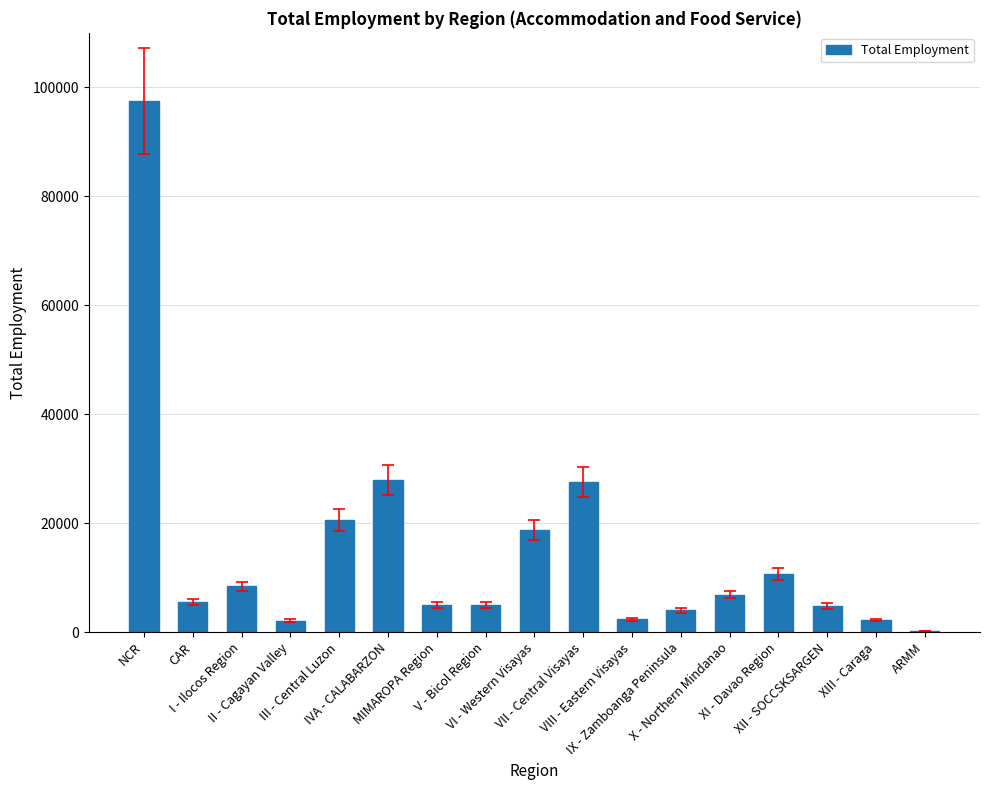

What is the greatest value displayed?

97493